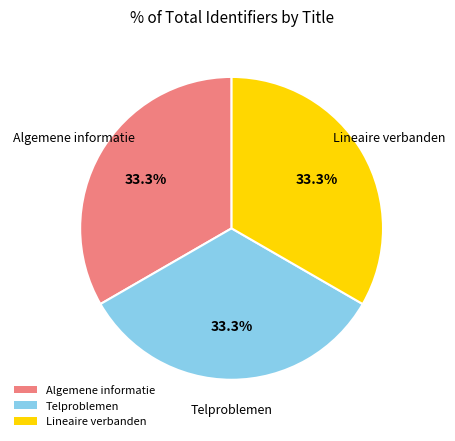

Do Telproblemen and Algemene informatie together represent more than half of the pie?

Yes